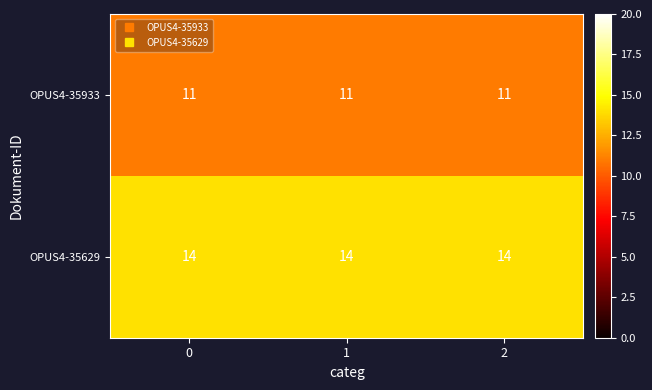

The value of OPUS4-35933 at 2 is 11. True or false?

True